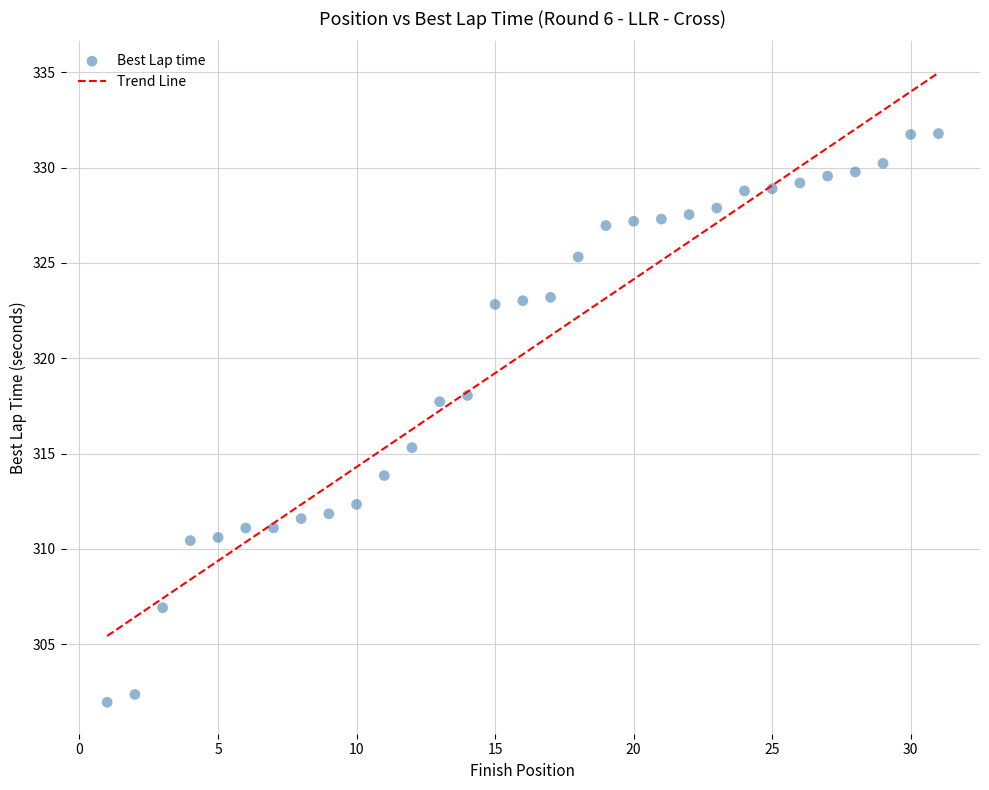

What is the range of X values (max minus min)?

30.0